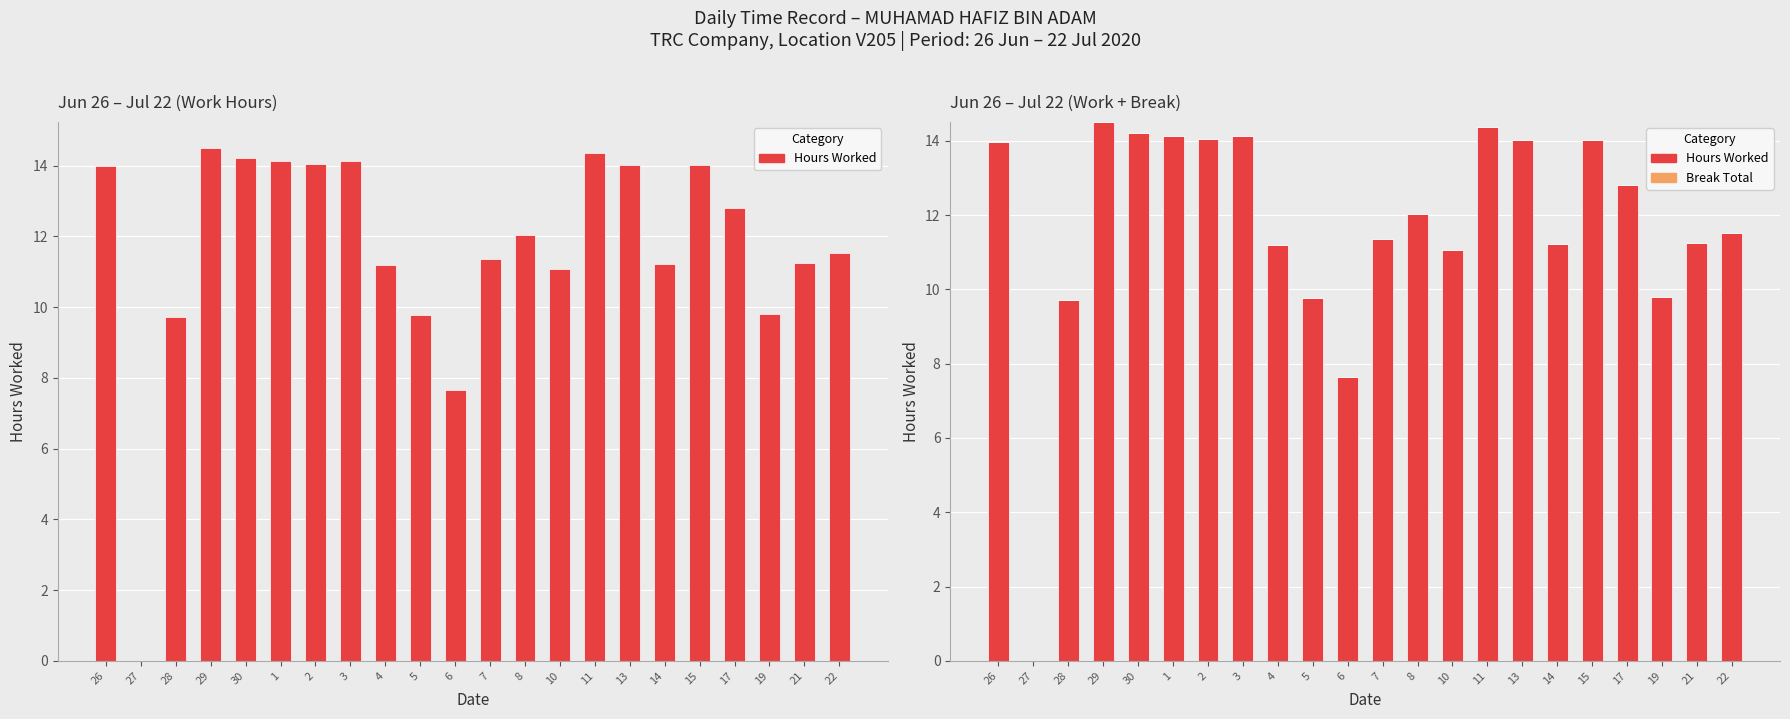

How many data points in Hours Worked are less than 12?

11